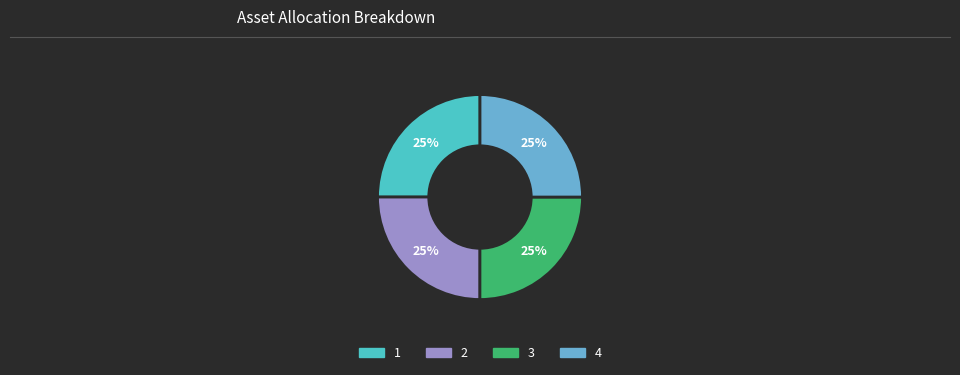

What is the ratio of the value at 4 to the value at 1?

1.0